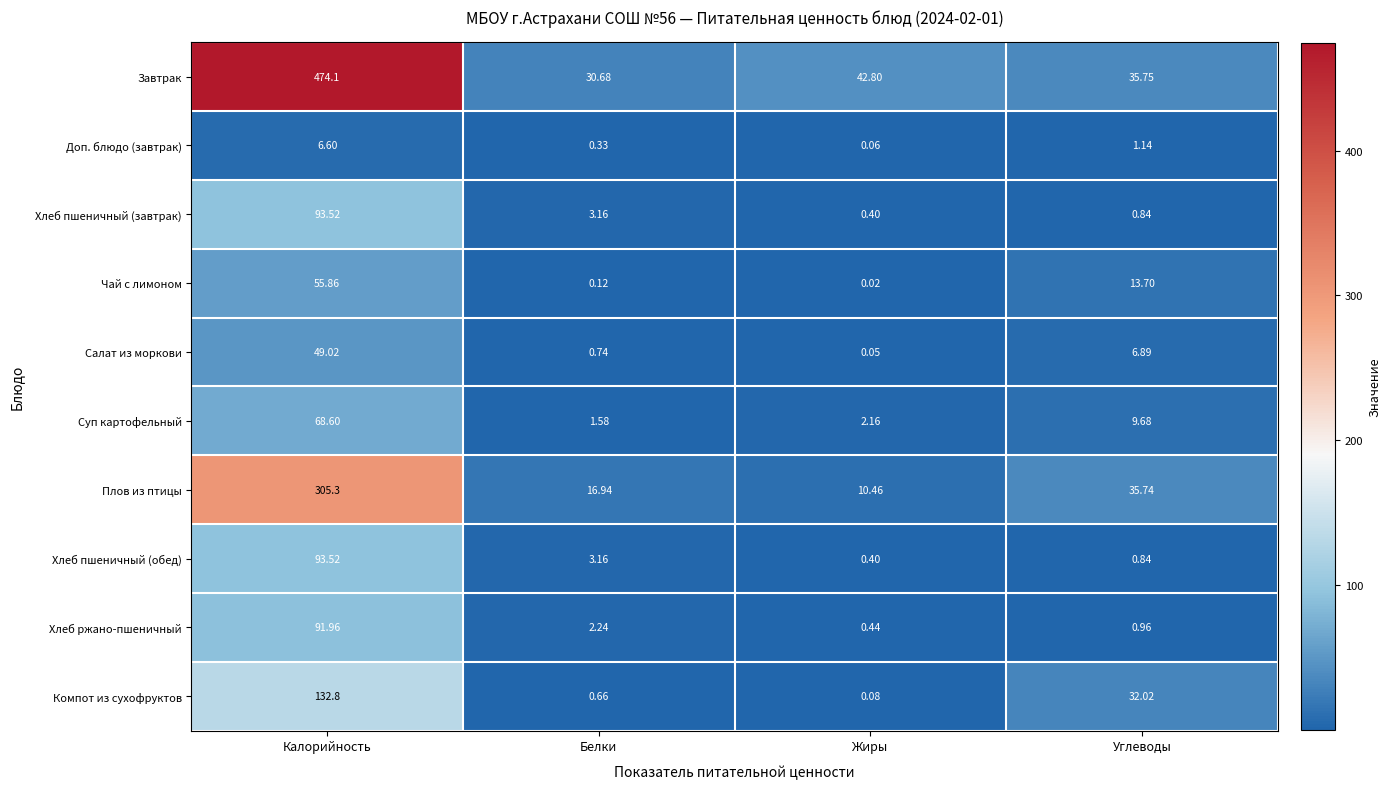

Where is Хлеб пшеничный (обед) nearest to the value 46?

Белки